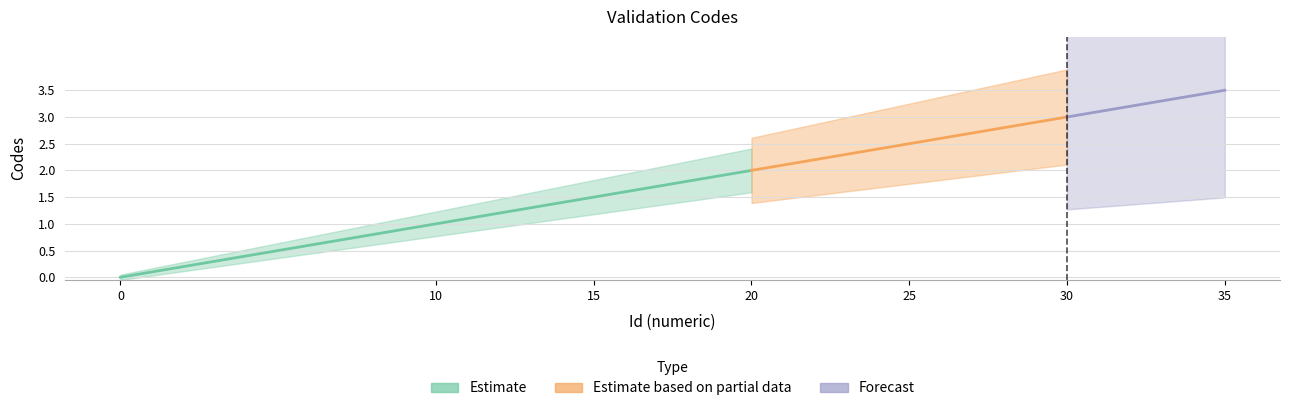

At which label does the data first exceed 2?

25